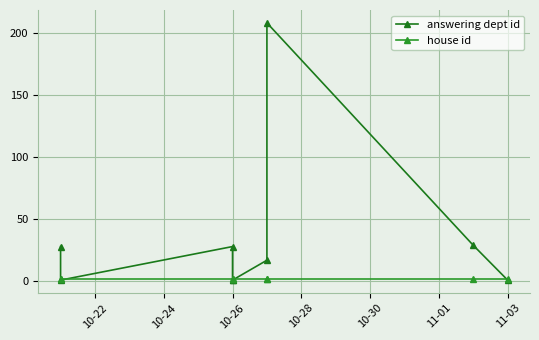

The answering dept id series shows 28 at 10-26. True or false?

True